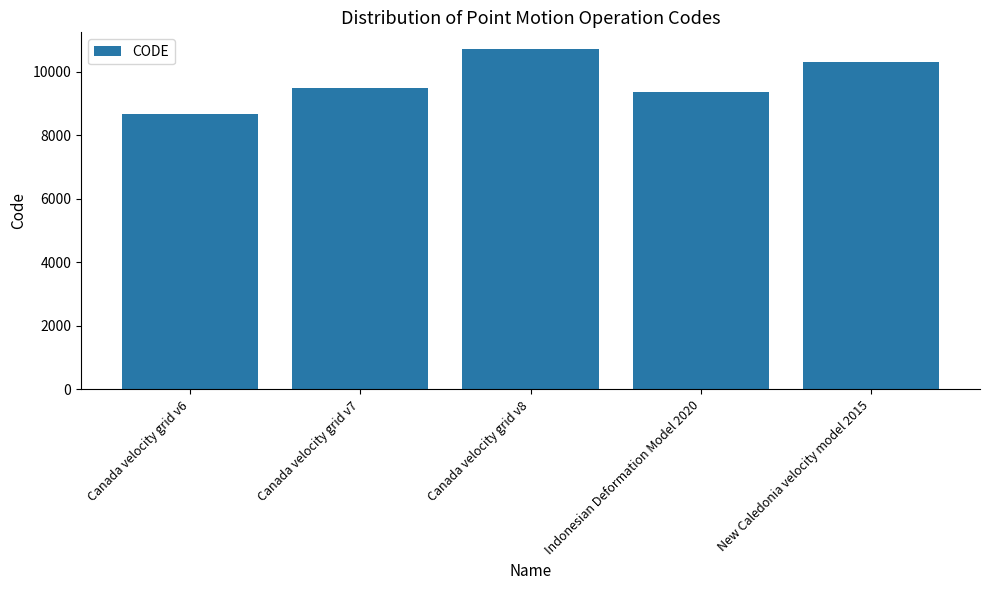

What is the sum of the values at Canada velocity grid v8 and Canada velocity grid v6?

19383